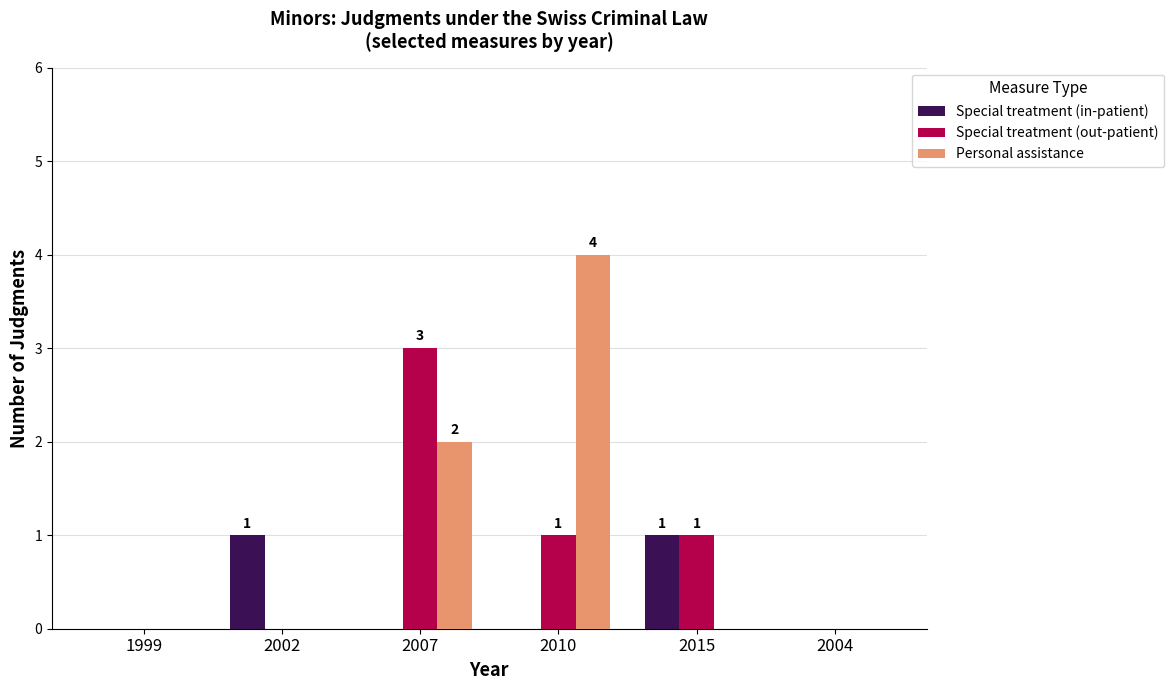

Is it true that Special treatment (out-patient) equals -2 at 2004?

False